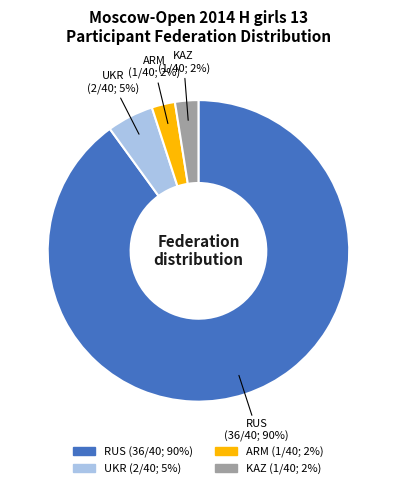

What is the largest slice in the pie chart?

RUS